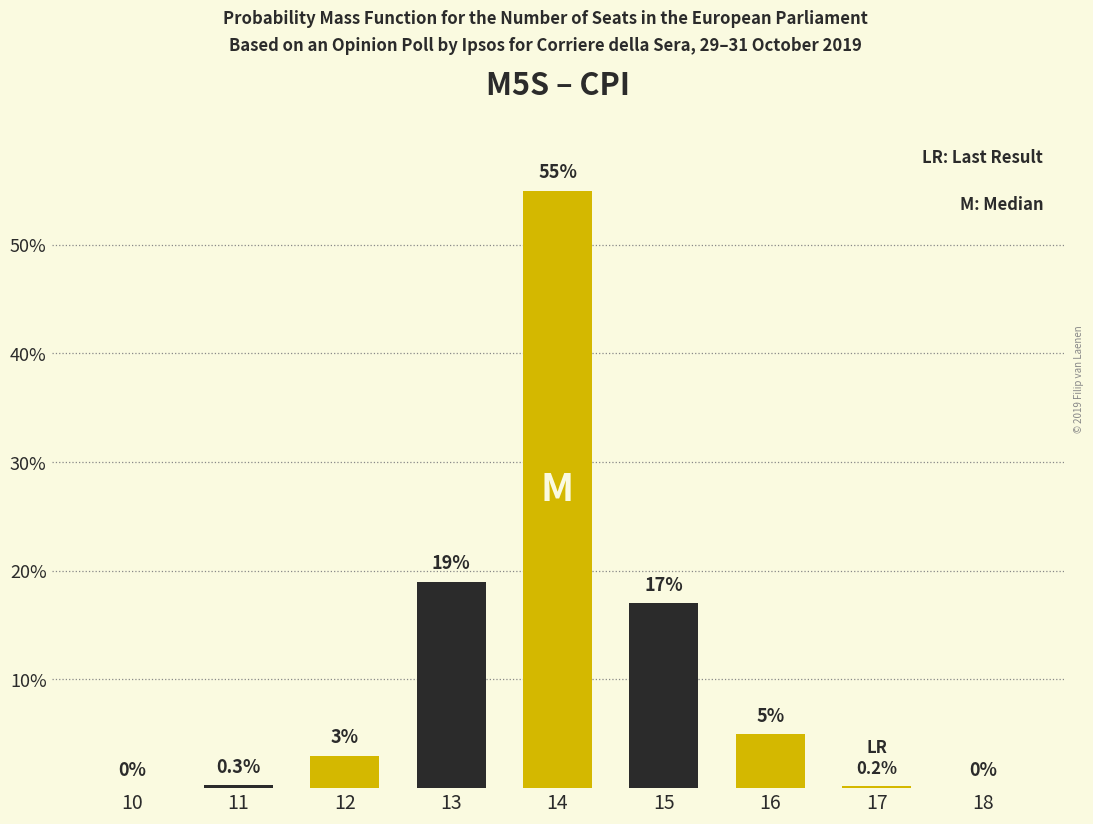

Reading left to right, transcribe all the data shown in this chart.

10=0.0	11=0.3	12=3.0	13=19.0	14=55.0	15=17.0	16=5.0	17=0.2	18=0.0